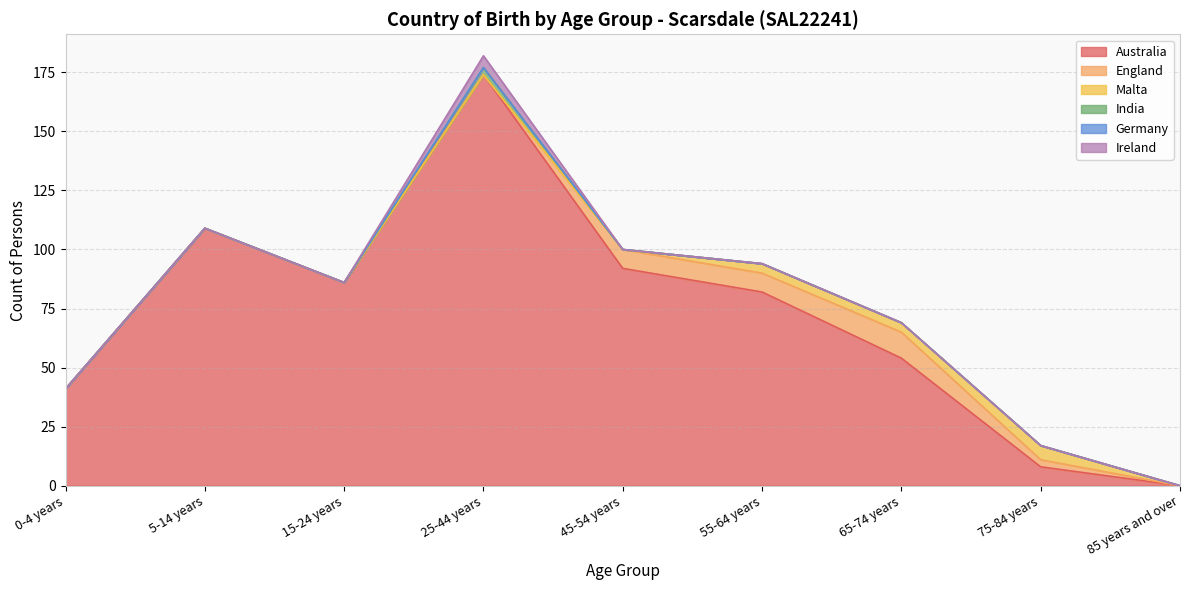

Which series changed the most between 65-74 years and 75-84 years?

Australia